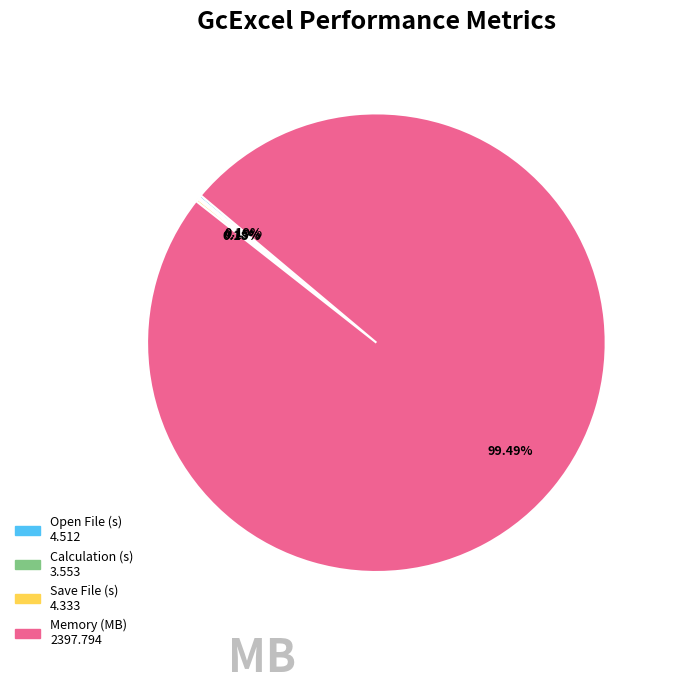

To the nearest percent, what is the average slice percentage?

25%